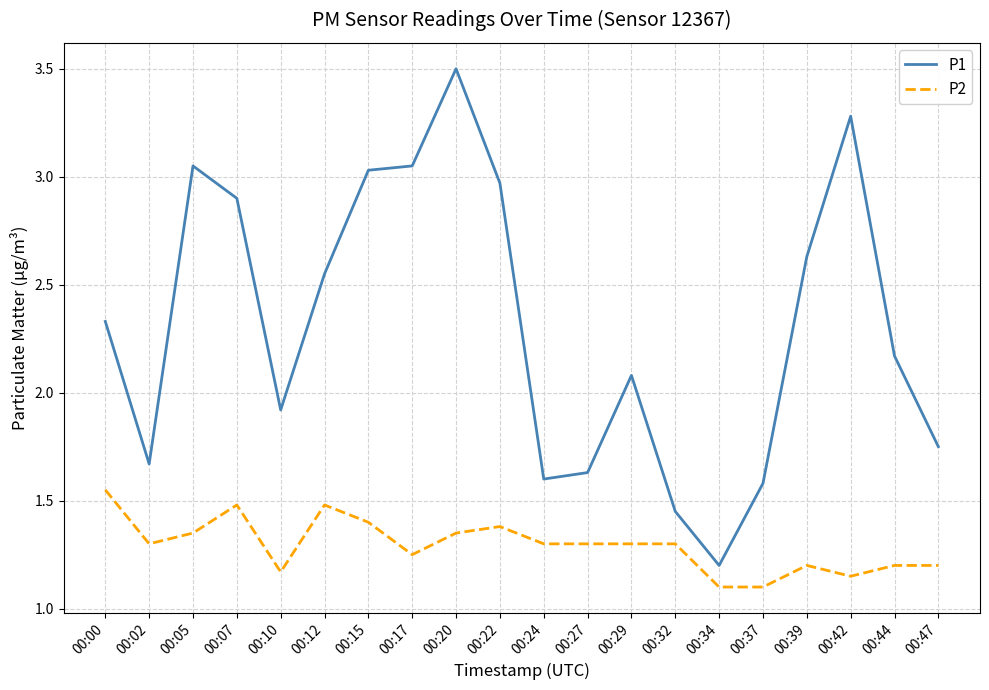

List the series in order of their peak value, highest first.

P1, P2